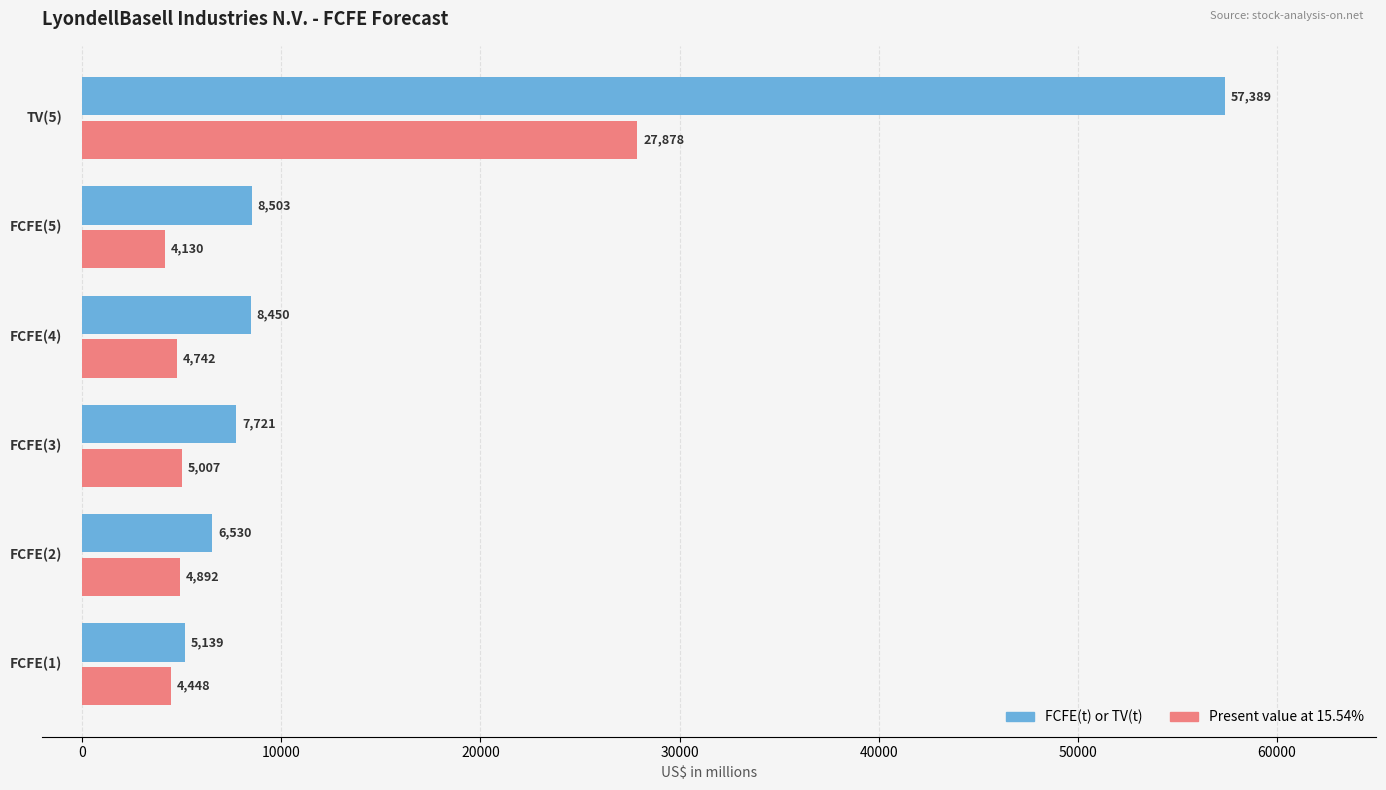

Which series has the largest total across all categories?

FCFE(t) or TV(t)